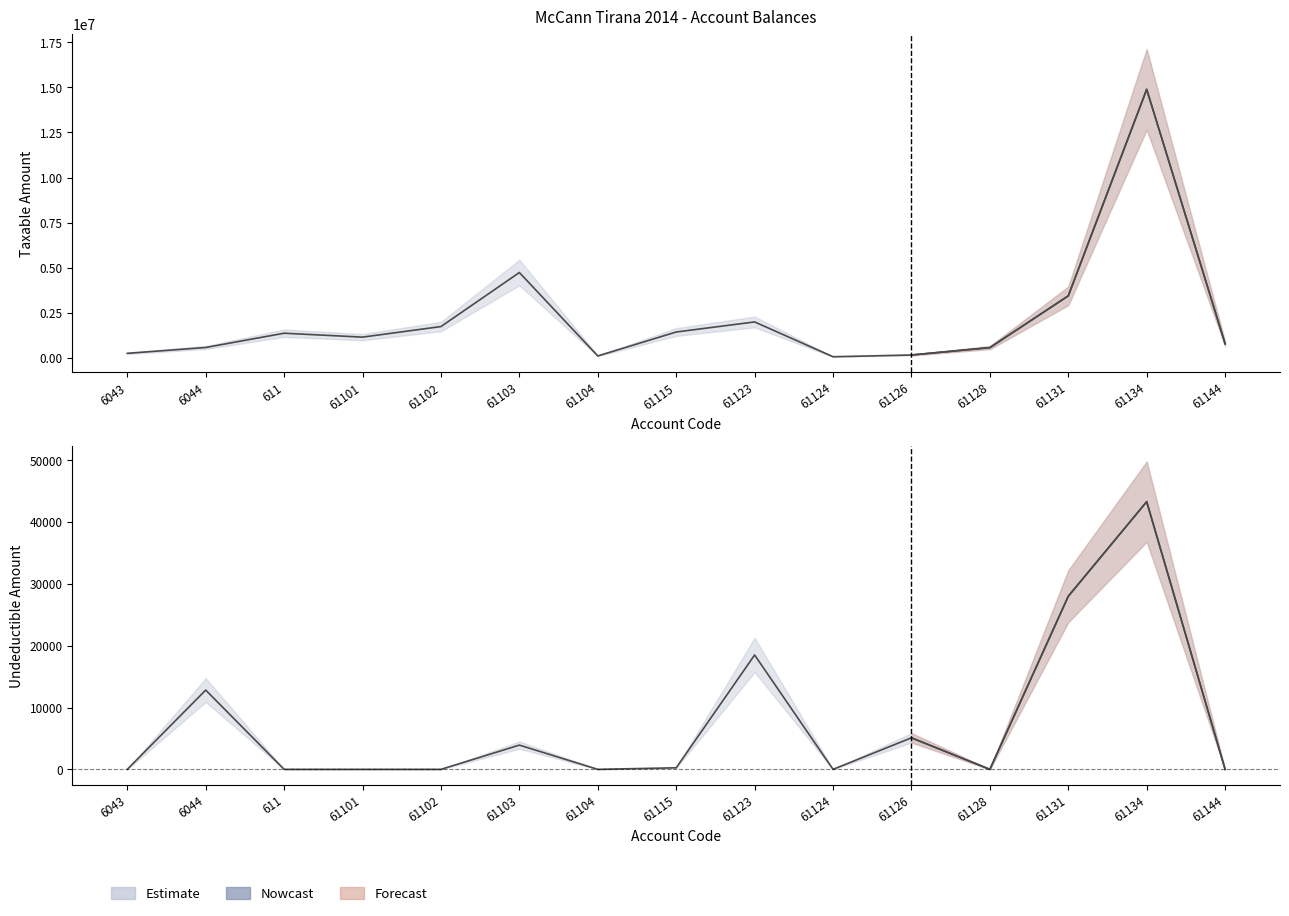

At which category is the sum across all series the highest?

61134